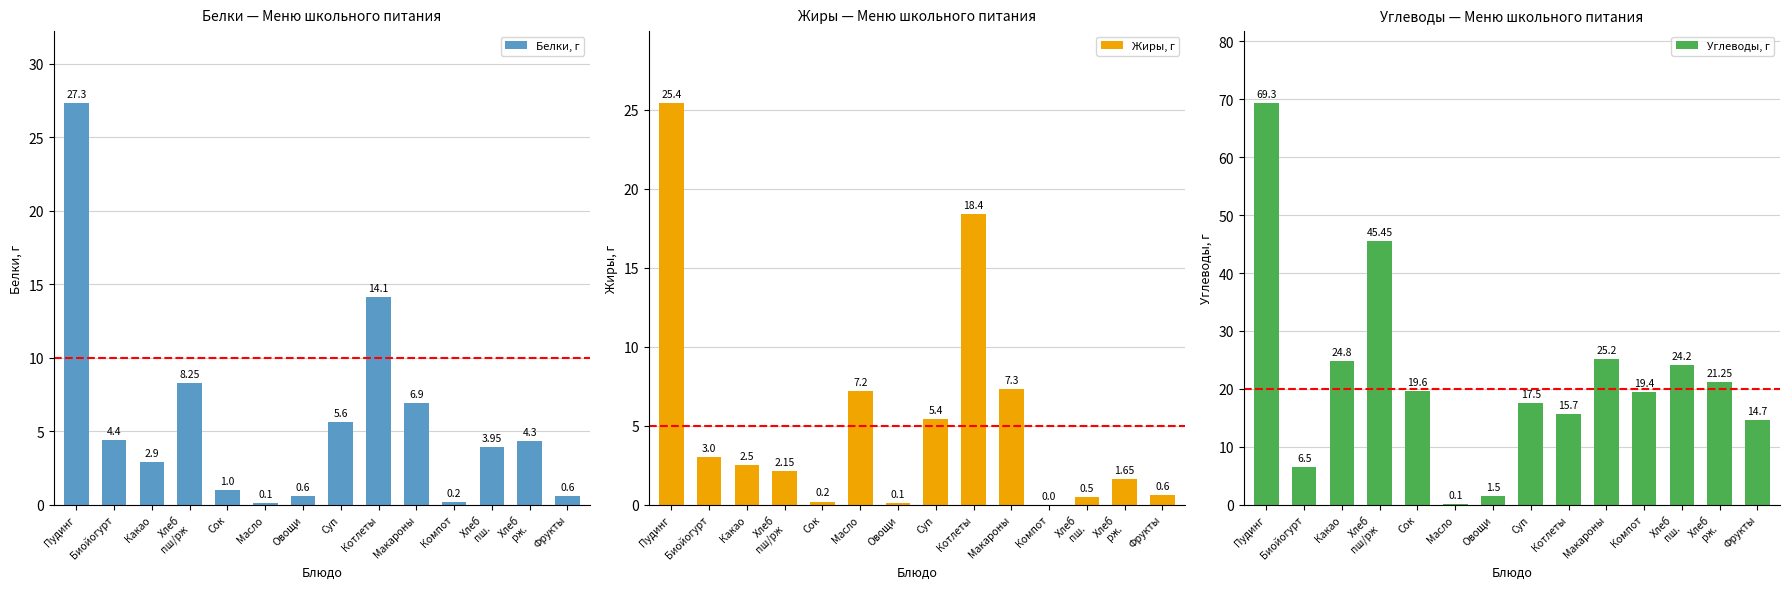

Reading left to right, transcribe all the data shown in this chart.

Белки, г: Пудинг=27.3	Биойогурт=4.4	Какао=2.9	Хлеб
пш/рж=8.2	Сок=1.0	Масло=0.1	Овощи=0.6	Суп=5.6	Котлеты=14.1	Макароны=6.9	Компот=0.2	Хлеб
пш.=4.0	Хлеб
рж.=4.3	Фрукты=0.6
Жиры, г: Пудинг=25.4	Биойогурт=3.0	Какао=2.5	Хлеб
пш/рж=2.1	Сок=0.2	Масло=7.2	Овощи=0.1	Суп=5.4	Котлеты=18.4	Макароны=7.3	Компот=0.0	Хлеб
пш.=0.5	Хлеб
рж.=1.6	Фрукты=0.6
Углеводы, г: Пудинг=69.3	Биойогурт=6.5	Какао=24.8	Хлеб
пш/рж=45.5	Сок=19.6	Масло=0.1	Овощи=1.5	Суп=17.5	Котлеты=15.7	Макароны=25.2	Компот=19.4	Хлеб
пш.=24.2	Хлеб
рж.=21.2	Фрукты=14.7